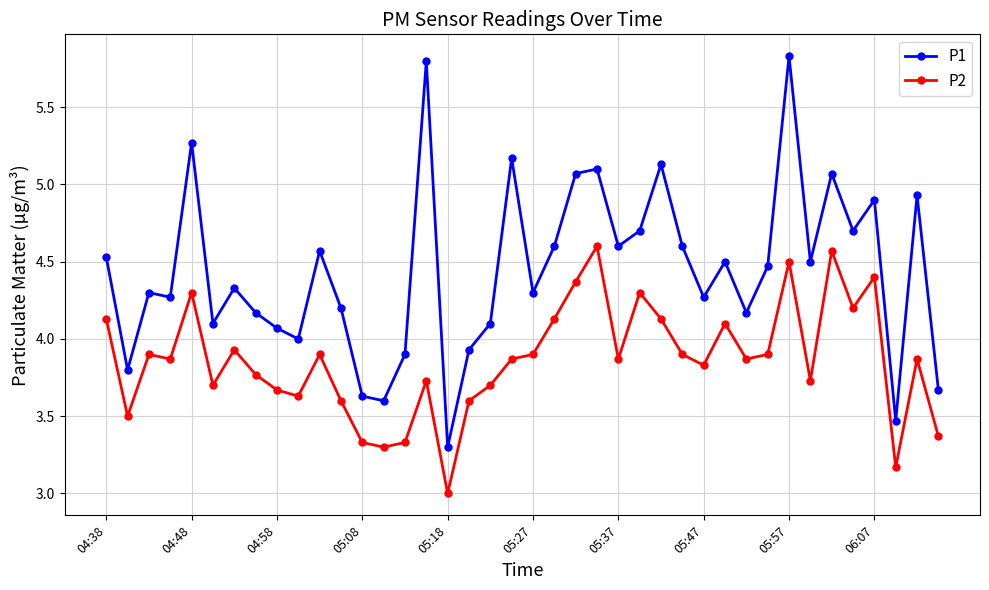

True or false: P2 has more than 0 interior local peaks.

True